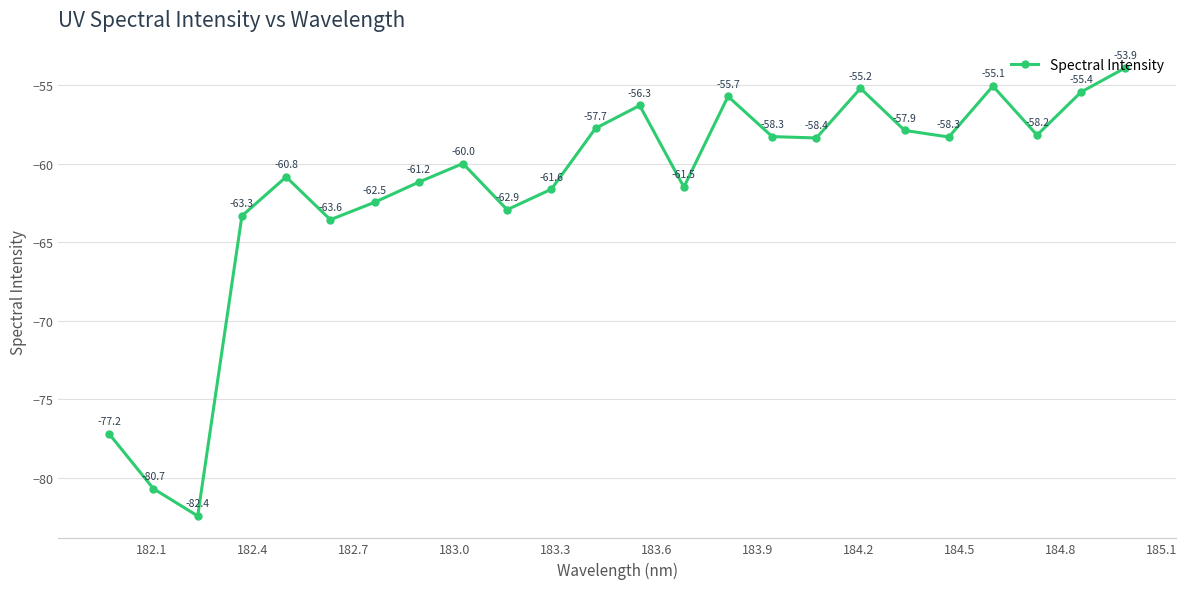

Reading left to right, extract all data points from this chart.

-77.2	-80.7	-82.4	-63.3	-60.8	-63.6	-62.5	-61.2	-60.0	-62.9	-61.6	-57.7	-56.3	-61.5	-55.7	-58.3	-58.4	-55.2	-57.9	-58.3	-55.1	-58.2	-55.4	-53.9